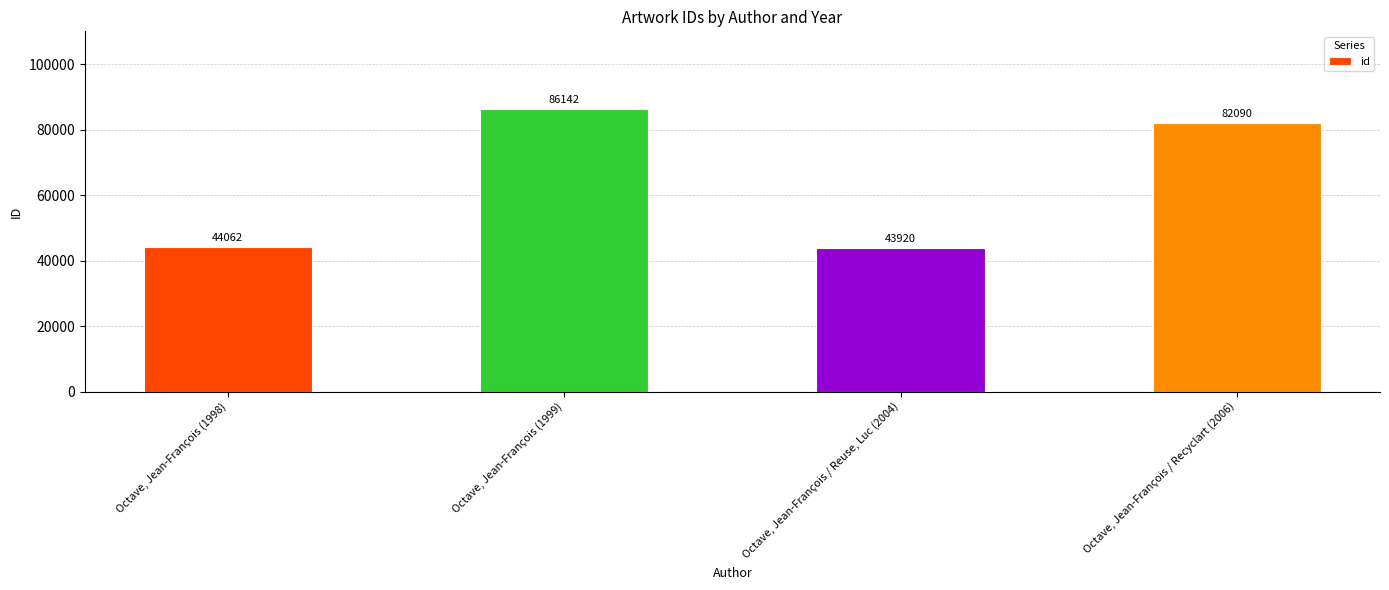

What is the label of the 1st bar from the left?

Octave, Jean-François (1998)